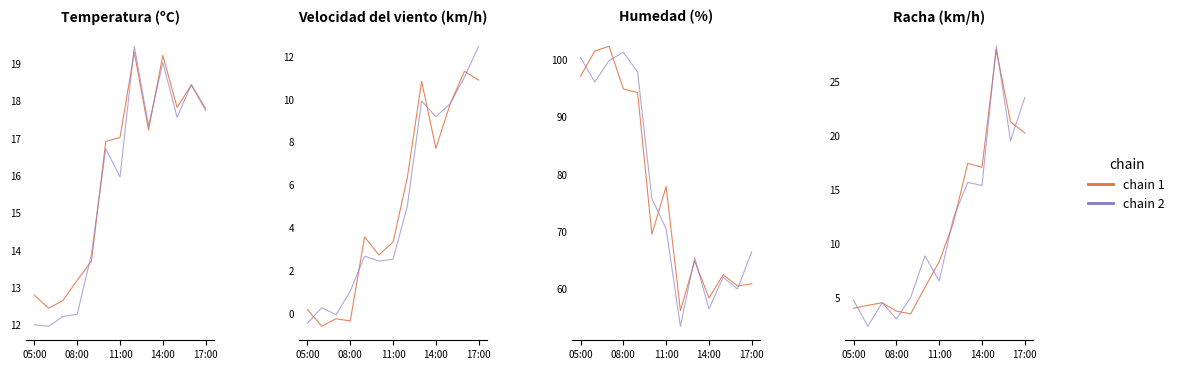

Between 11:00 and 5, which series saw the biggest shift?

chain 2